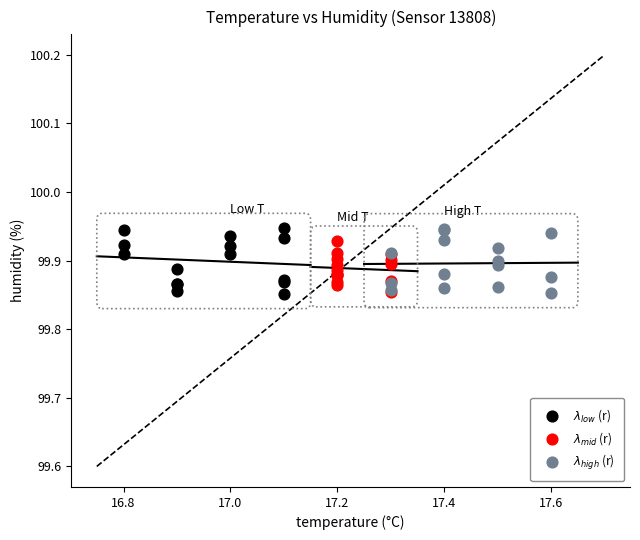

What are all the series names shown in the legend?

$\lambda_{low}$ (r), $\lambda_{mid}$ (r), $\lambda_{high}$ (r)